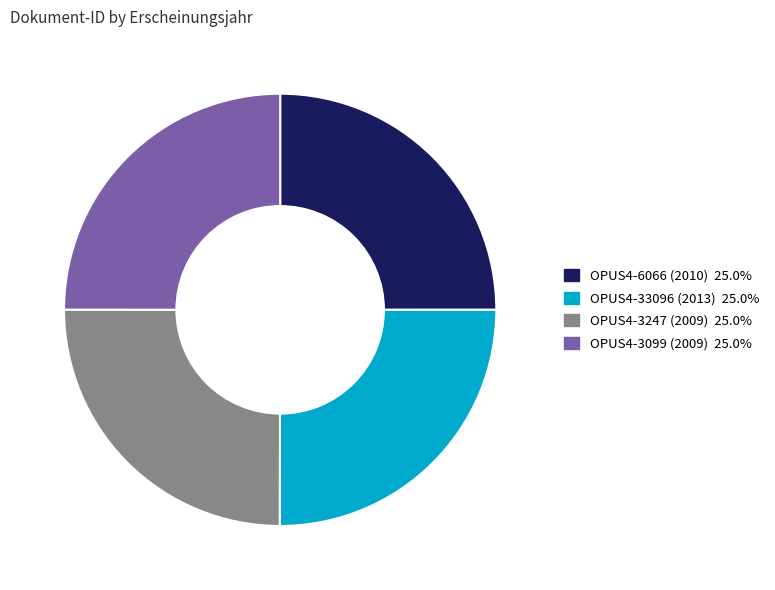

Does any single category account for the majority?

No